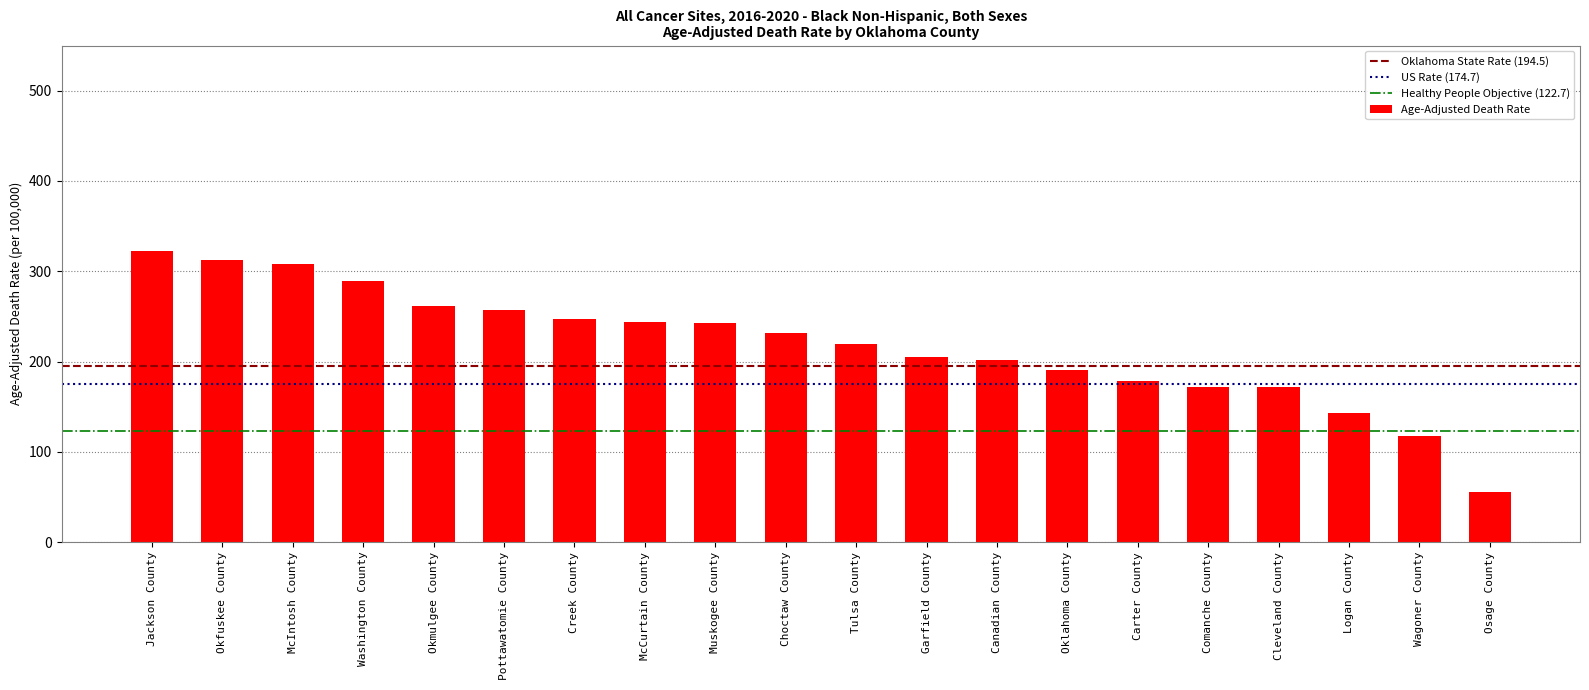

What is the label of the 18th bar from the right?

McIntosh County